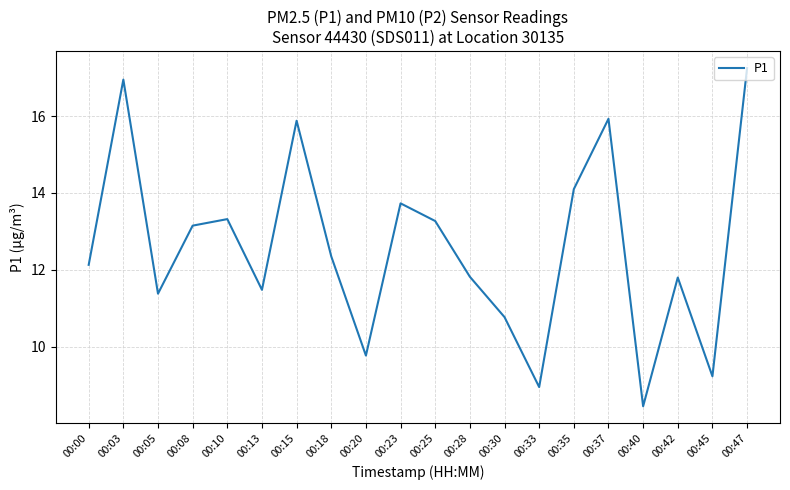

How many lines are shown in the chart?

1